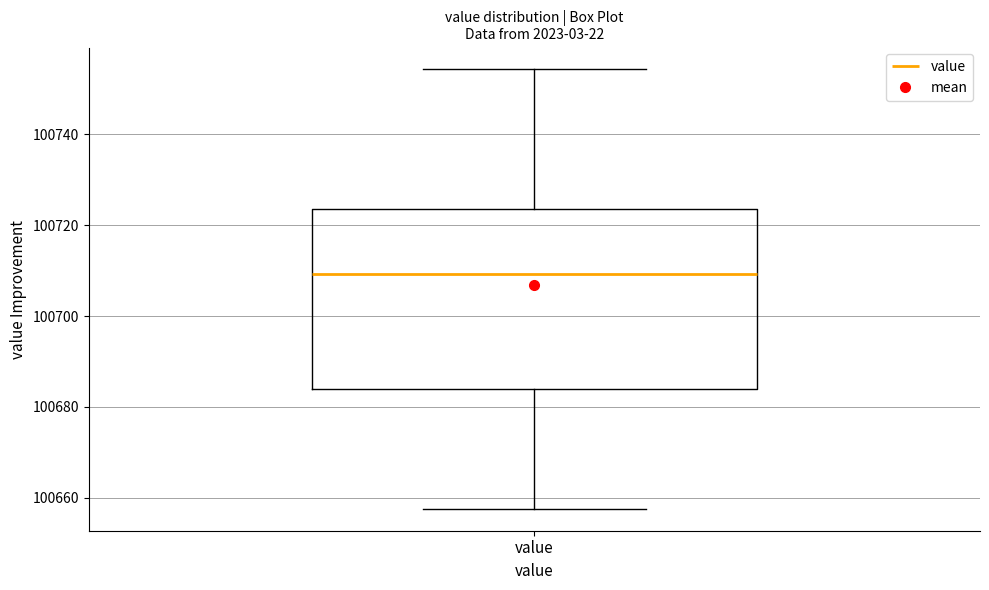

Read this box plot against the y-axis: the position of the median line, the range covered by the box, and the ends of both whiskers. The values are not printed on the chart, so give them approximately, as read against the axis.

median 100710, box 100684 to 100724, whiskers 100658 to 100754